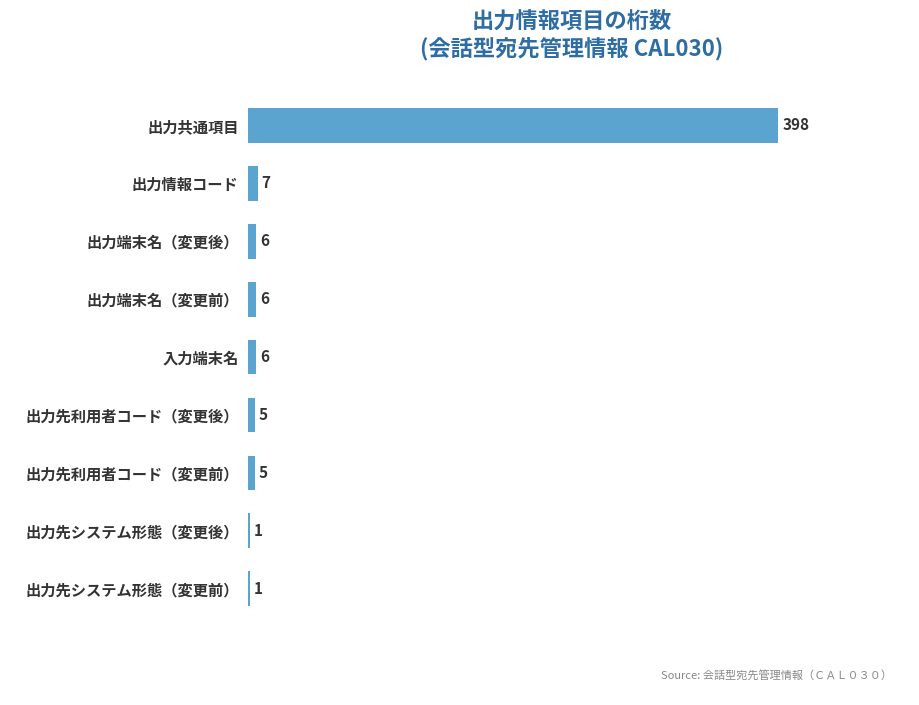

What is the approximate value at 出力先利用者コード（変更前）?

5